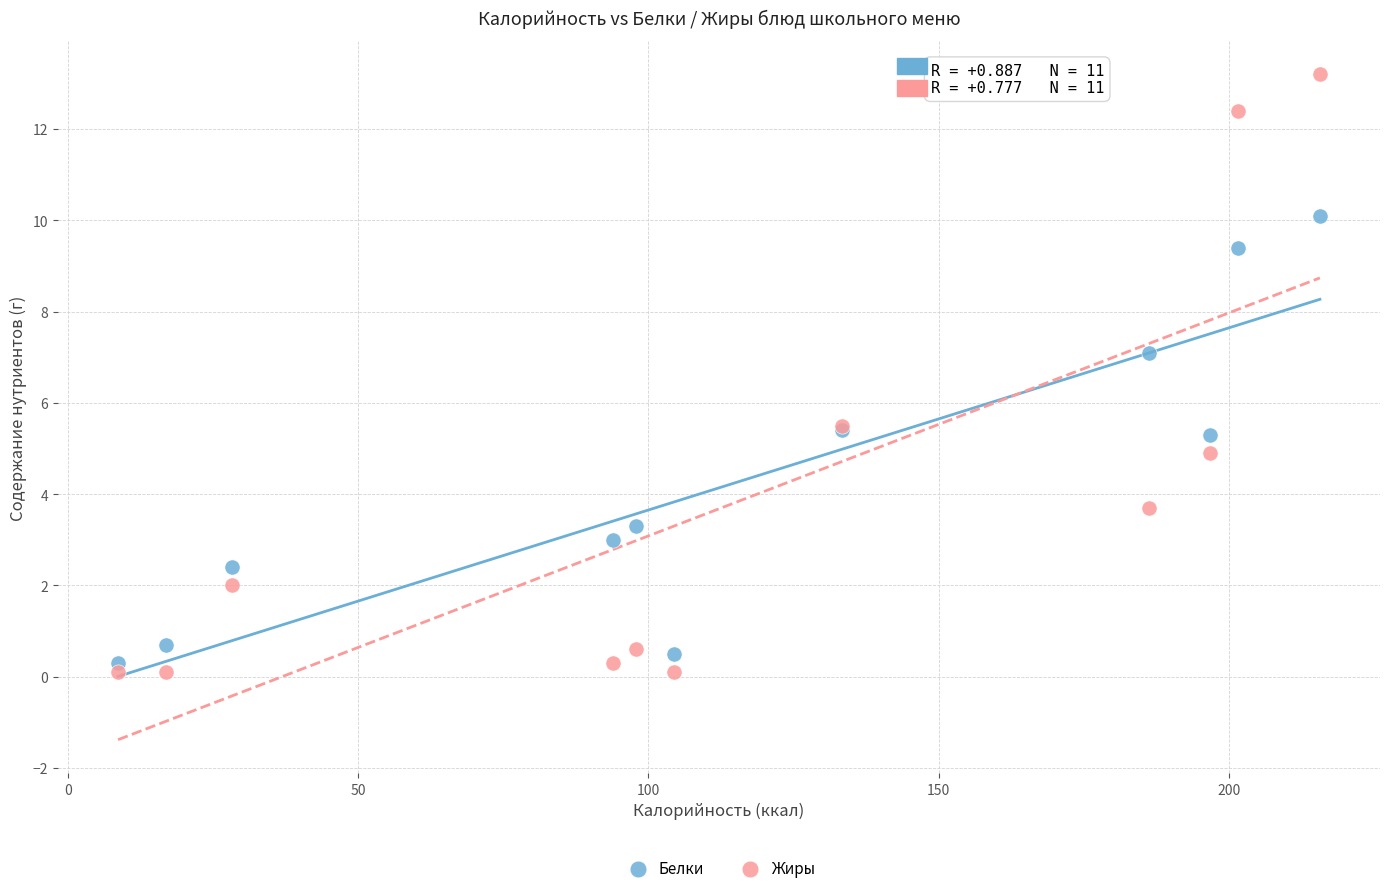

What are all the series names shown in the legend?

Белки, Жиры